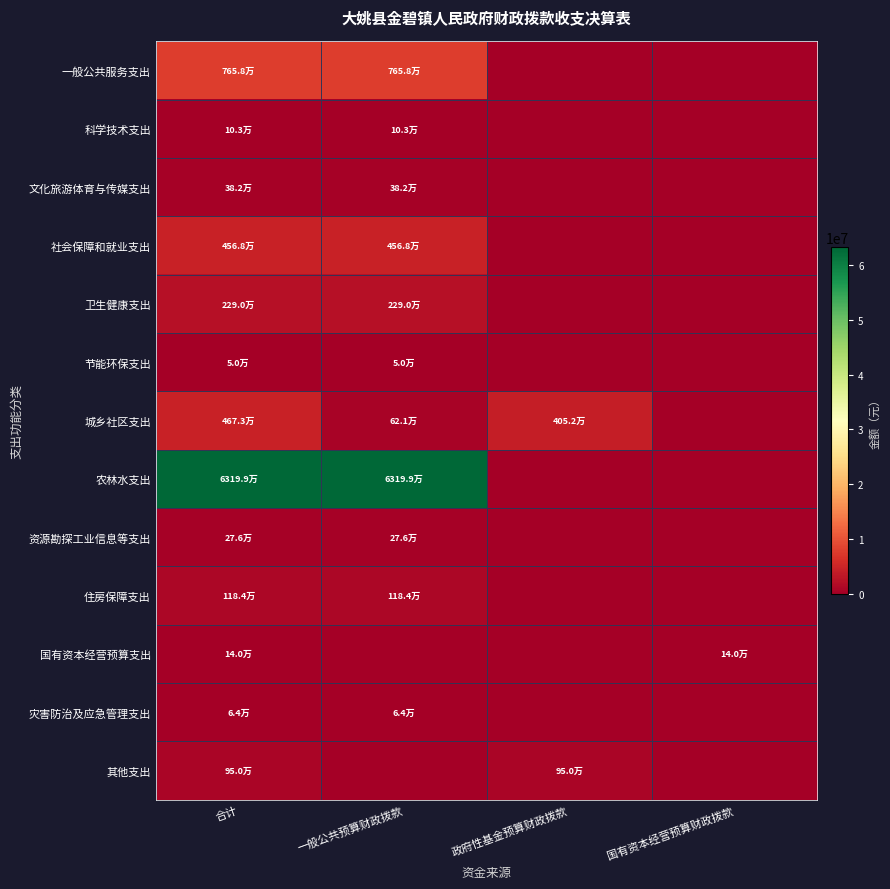

Reading left to right, what are all the values shown in this chart?

一般公共服务支出: 合计=7657510.3	一般公共预算财政拨款=7657510.3	政府性基金预算财政拨款=0.0	国有资本经营预算财政拨款=0.0
科学技术支出: 合计=103000.0	一般公共预算财政拨款=103000.0	政府性基金预算财政拨款=0.0	国有资本经营预算财政拨款=0.0
文化旅游体育与传媒支出: 合计=381617.9	一般公共预算财政拨款=381617.9	政府性基金预算财政拨款=0.0	国有资本经营预算财政拨款=0.0
社会保障和就业支出: 合计=4568386.5	一般公共预算财政拨款=4568386.5	政府性基金预算财政拨款=0.0	国有资本经营预算财政拨款=0.0
卫生健康支出: 合计=2290252.0	一般公共预算财政拨款=2290252.0	政府性基金预算财政拨款=0.0	国有资本经营预算财政拨款=0.0
节能环保支出: 合计=50000.0	一般公共预算财政拨款=50000.0	政府性基金预算财政拨款=0.0	国有资本经营预算财政拨款=0.0
城乡社区支出: 合计=4673142.9	一般公共预算财政拨款=621402.9	政府性基金预算财政拨款=4051740.0	国有资本经营预算财政拨款=0.0
农林水支出: 合计=63198987.8	一般公共预算财政拨款=63198987.8	政府性基金预算财政拨款=0.0	国有资本经营预算财政拨款=0.0
资源勘探工业信息等支出: 合计=276237.6	一般公共预算财政拨款=276237.6	政府性基金预算财政拨款=0.0	国有资本经营预算财政拨款=0.0
住房保障支出: 合计=1183824.0	一般公共预算财政拨款=1183824.0	政府性基金预算财政拨款=0.0	国有资本经营预算财政拨款=0.0
国有资本经营预算支出: 合计=140160.2	一般公共预算财政拨款=0.0	政府性基金预算财政拨款=0.0	国有资本经营预算财政拨款=140160.2
灾害防治及应急管理支出: 合计=64424.0	一般公共预算财政拨款=64424.0	政府性基金预算财政拨款=0.0	国有资本经营预算财政拨款=0.0
其他支出: 合计=950000.0	一般公共预算财政拨款=0.0	政府性基金预算财政拨款=950000.0	国有资本经营预算财政拨款=0.0